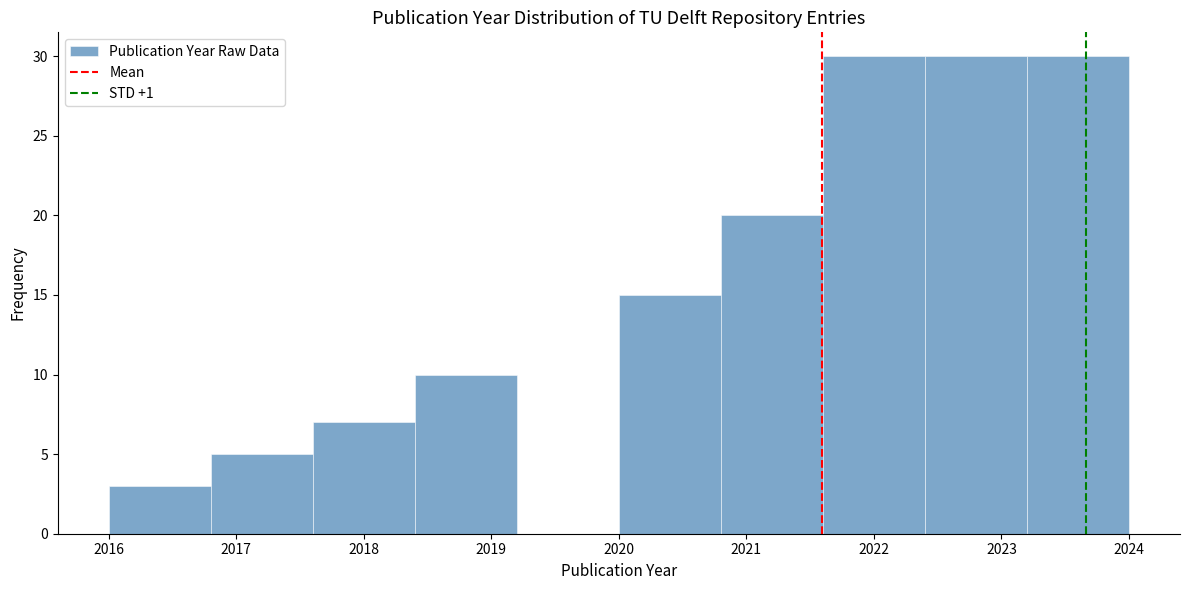

Reading left to right, list every bar in this chart as the range it spans on the x-axis followed by its height. The values are not printed on the chart, so give them approximately, as read against the axis.

2016.0 to 2016.8: 3
2016.8 to 2017.6: 5
2017.6 to 2018.4: 7
2018.4 to 2019.2: 10
2019.2 to 2020.0: 0
2020.0 to 2020.8: 15
2020.8 to 2021.6: 20
2021.6 to 2022.4: 30
2022.4 to 2023.2: 30
2023.2 to 2024.0: 30